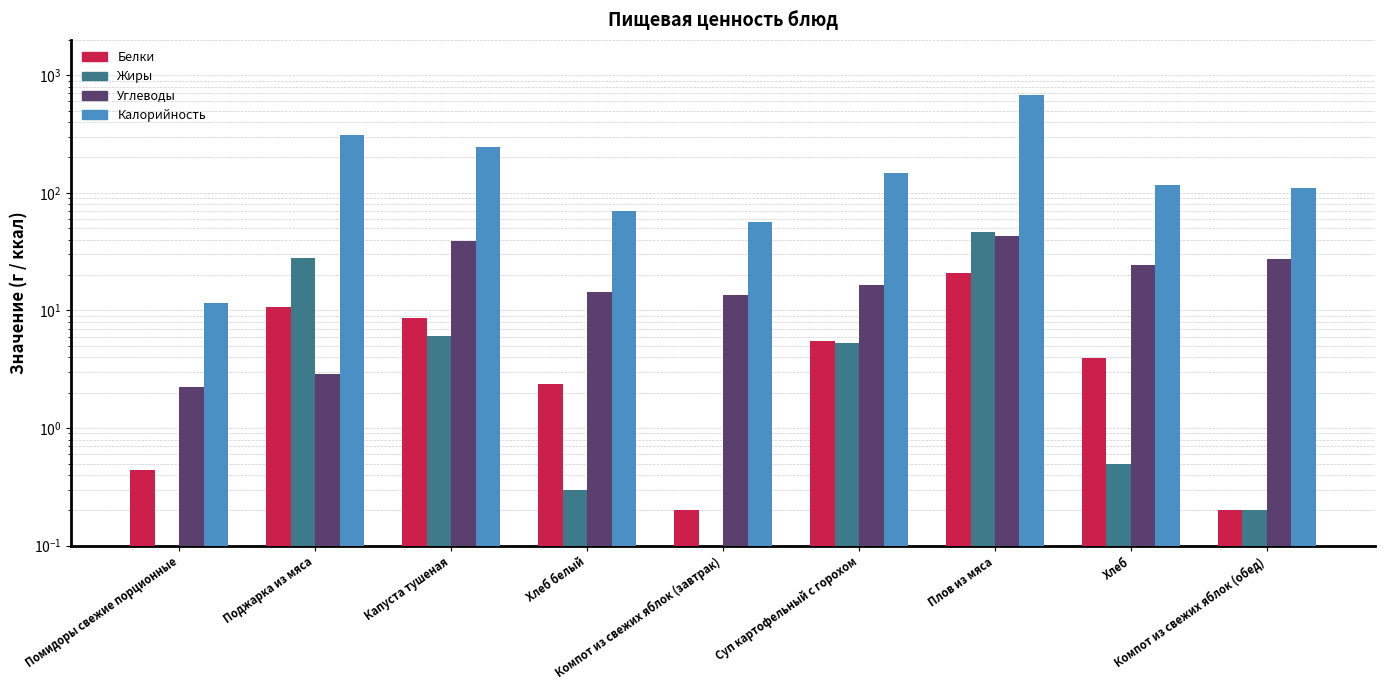

What is the value of the Жиры bar at the 8th from the left?

0.5